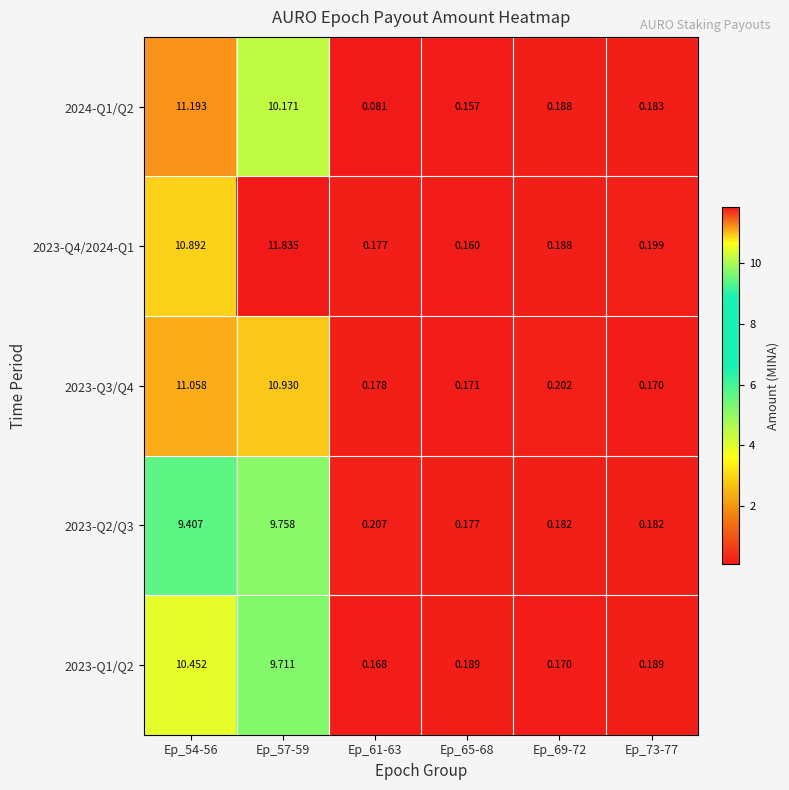

Is the value of 2023-Q4/2024-Q1 at Ep_54-56 greater than the value of 2023-Q3/Q4 at Ep_73-77?

Yes